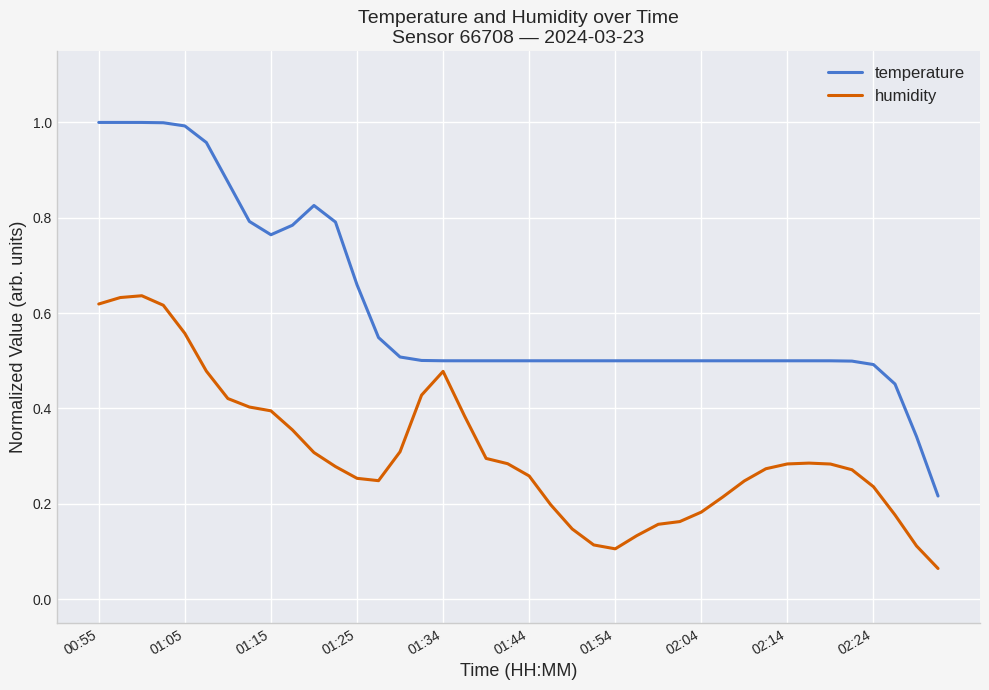

Rank the series by their average value, from highest to lowest.

temperature, humidity